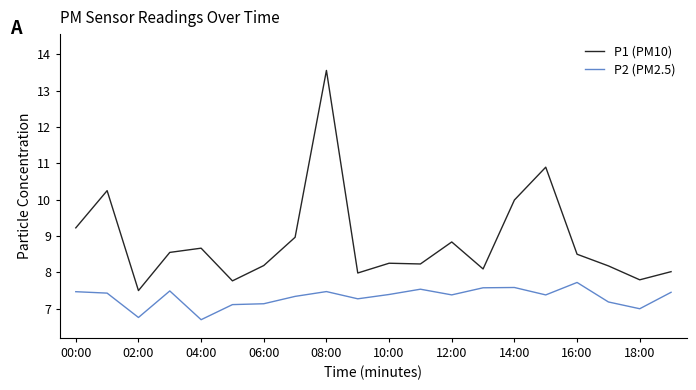

What is the maximum value shown in the chart?

13.6